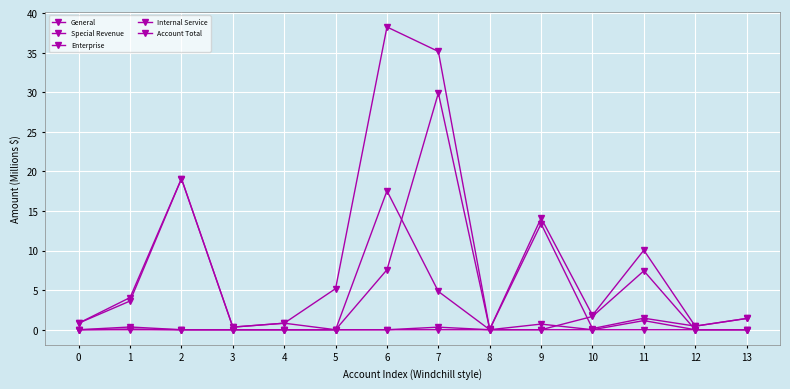

At which category is the sum across all series the highest?

7